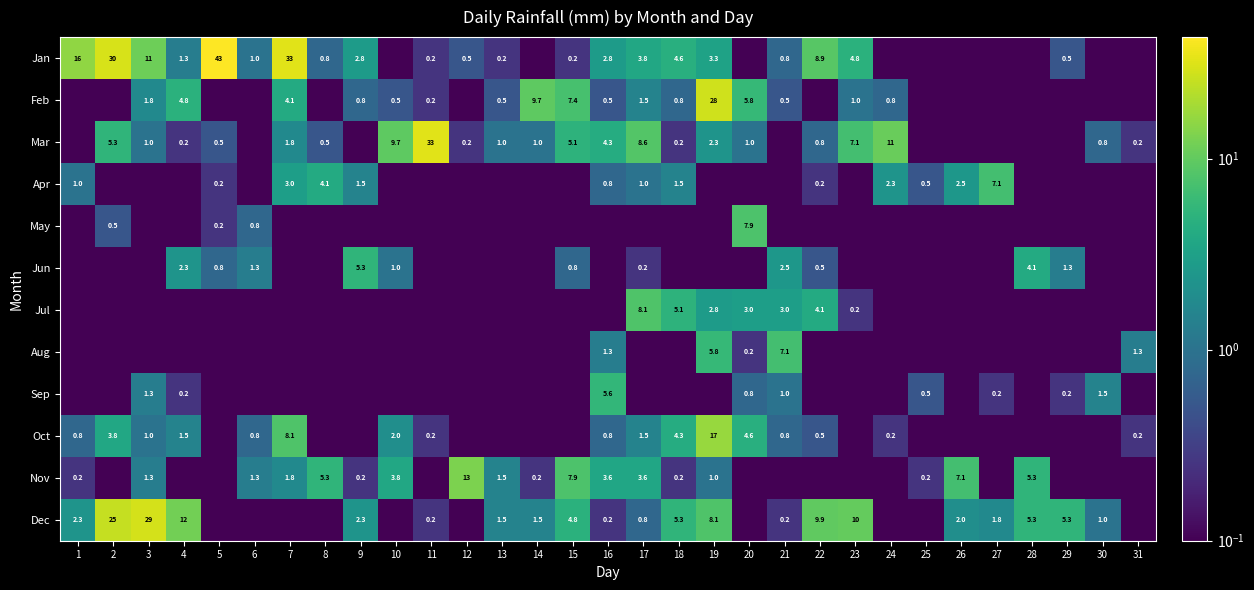

List the labels in order of Oct value, largest first.

19, 7, 20, 18, 2, 10, 4, 17, 3, 1, 6, 16, 21, 22, 11, 24, 31, 5, 8, 9, 12, 13, 14, 15, 23, 25, 26, 27, 28, 29, 30